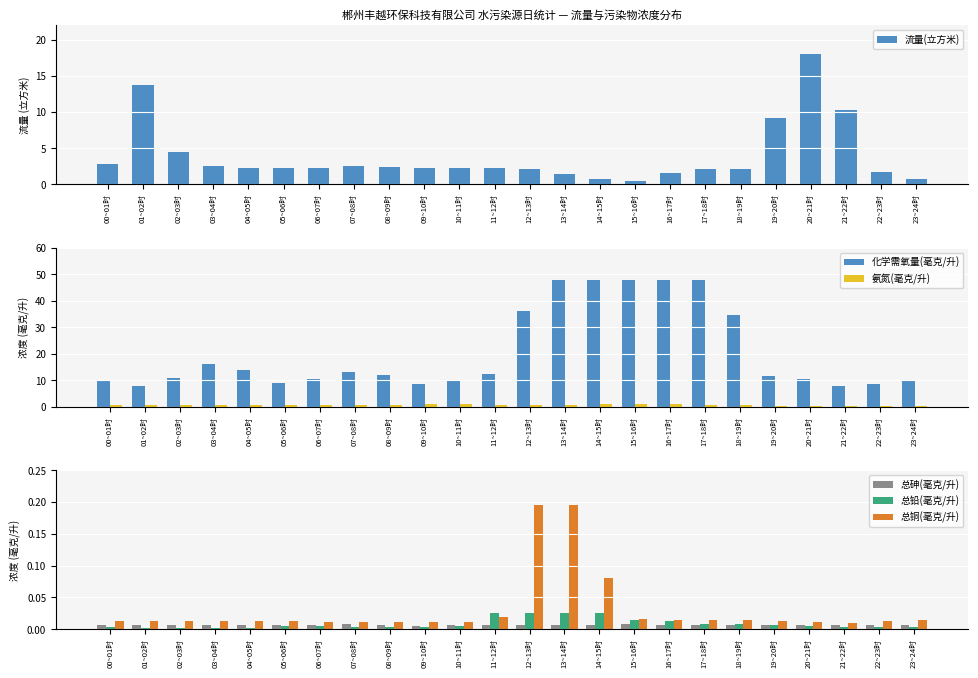

Reading left to right, extract all data points from this chart.

流量(立方米): 2.8	13.7	4.5	2.5	2.3	2.3	2.3	2.5	2.4	2.3	2.3	2.2	2.2	1.5	0.7	0.5	1.6	2.1	2.1	9.3	18.0	10.3	1.8	0.7
化学需氧量(毫克/升): 10.2	7.7	11.0	16.1	14.0	8.9	10.6	13.3	11.9	8.7	10.1	12.3	36.1	47.8	47.8	47.8	47.8	47.8	34.6	11.6	10.4	7.7	8.6	10.0
氨氮(毫克/升): 0.8	0.5	0.6	0.9	0.8	0.7	0.7	0.7	0.7	0.9	0.9	0.8	0.8	0.8	0.9	1.1	1.0	0.6	0.5	0.4	0.4	0.5	0.5	0.4
总砷(毫克/升): 0.0	0.0	0.0	0.0	0.0	0.0	0.0	0.0	0.0	0.0	0.0	0.0	0.0	0.0	0.0	0.0	0.0	0.0	0.0	0.0	0.0	0.0	0.0	0.0
总铅(毫克/升): 0.0	0.0	0.0	0.0	0.0	0.0	0.0	0.0	0.0	0.0	0.0	0.0	0.0	0.0	0.0	0.0	0.0	0.0	0.0	0.0	0.0	0.0	0.0	0.0
总铜(毫克/升): 0.0	0.0	0.0	0.0	0.0	0.0	0.0	0.0	0.0	0.0	0.0	0.0	0.2	0.2	0.1	0.0	0.0	0.0	0.0	0.0	0.0	0.0	0.0	0.0